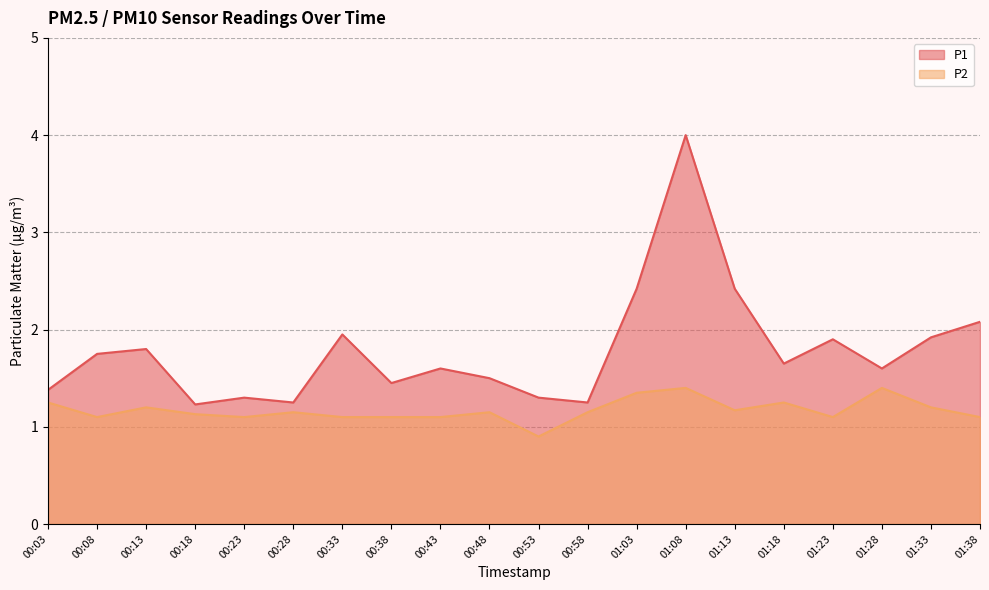

At which label is P1 closest to 2?

00:33